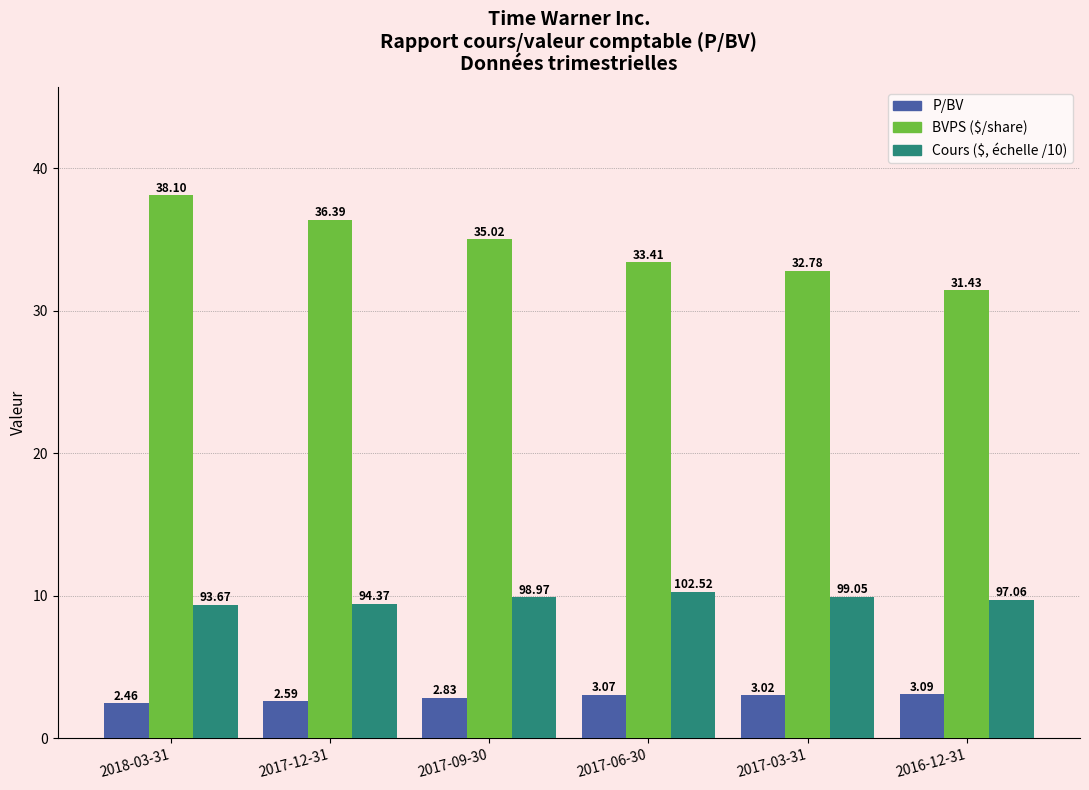

What is the total value across all series at 2016-12-31?

44.2